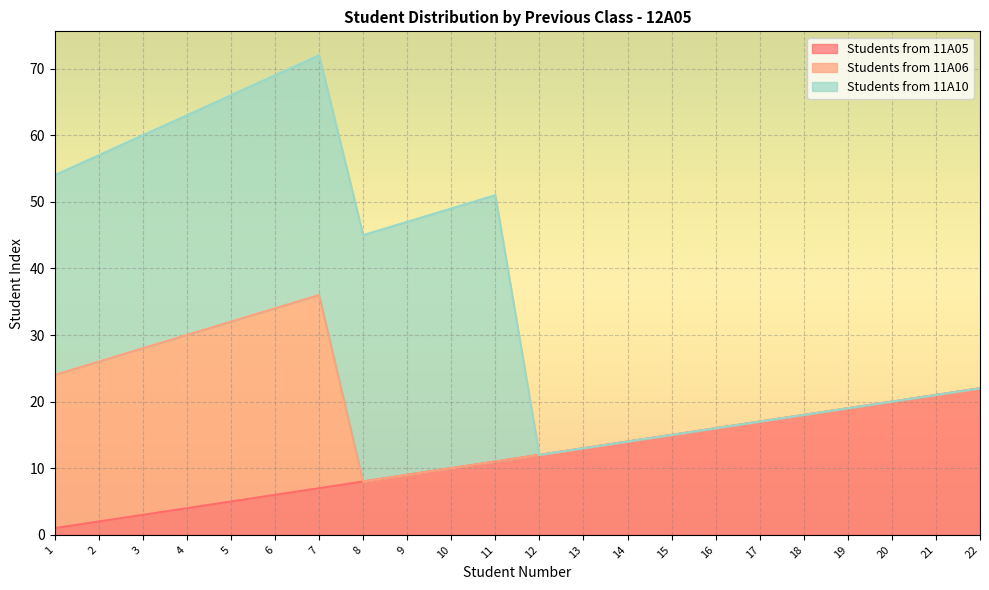

What is the difference between the Students from 11A06 values at 13 and 5?

27